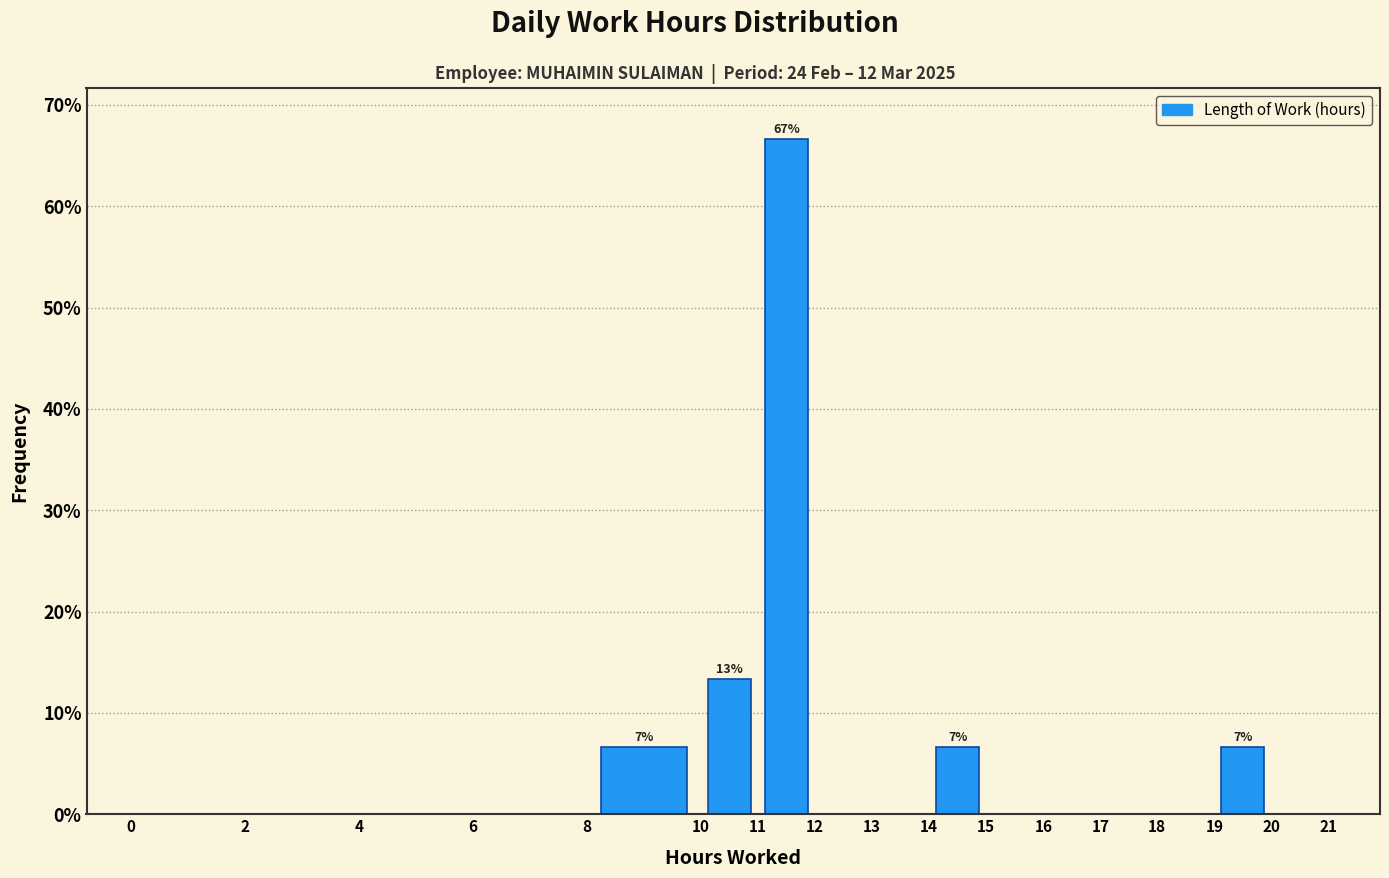

Which range on the x-axis has the tallest bar?

11 to 12